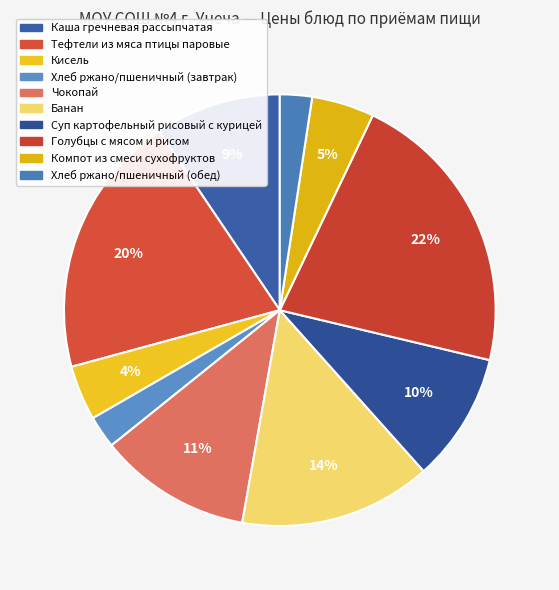

How many slices are in this pie chart?

10